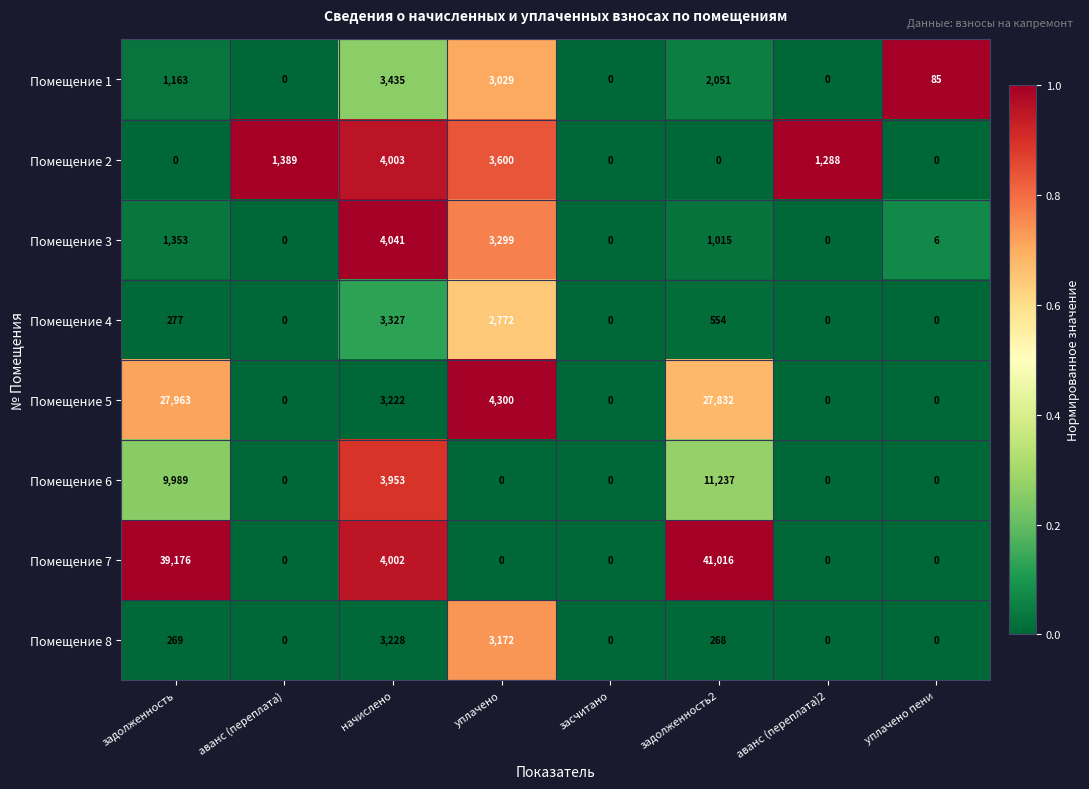

What is the difference between the Помещение 8 values at уплачено пени and начислено?

3228